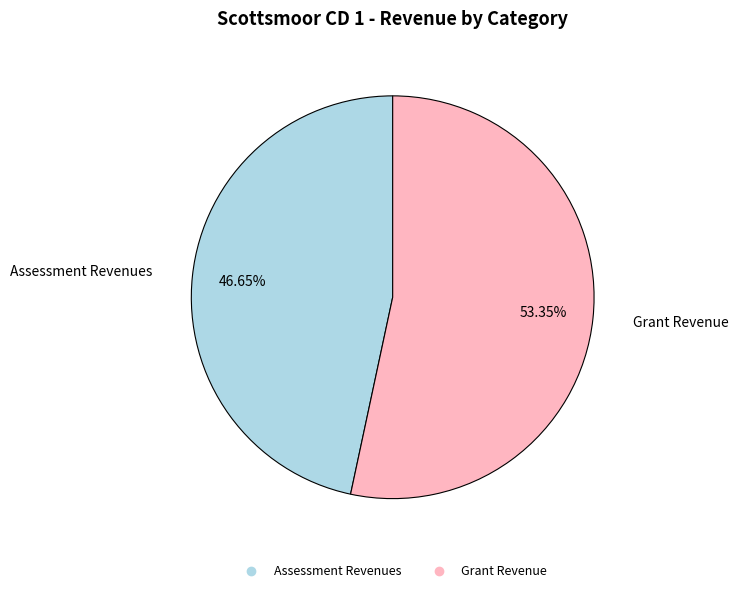

Is there a majority slice in this chart?

Yes